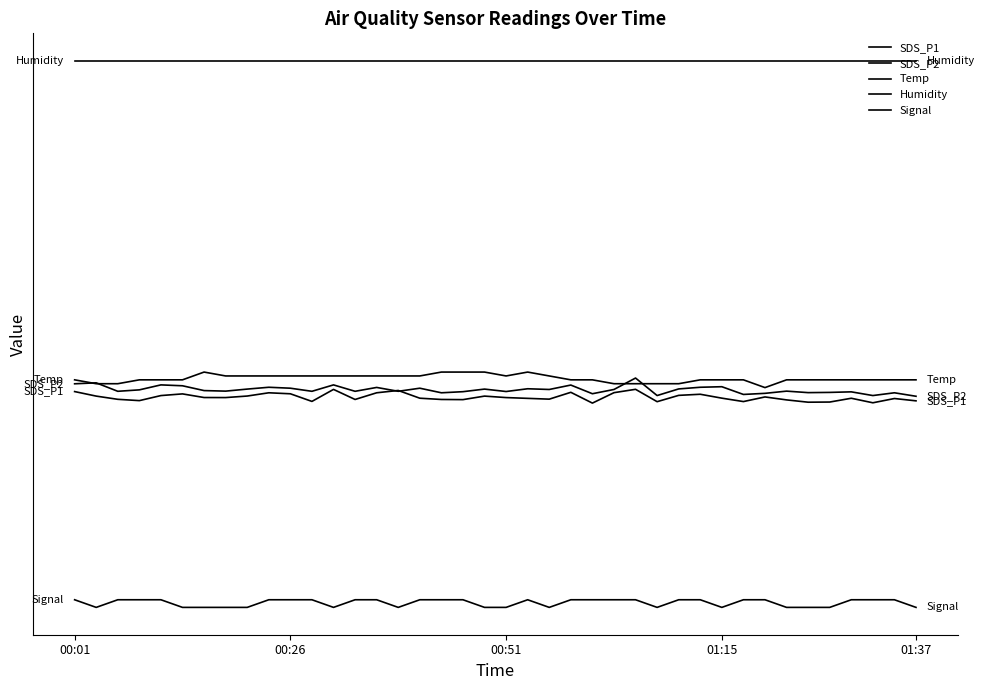

What is the value of the SDS_P2 point at the 20th from the left?

2.2